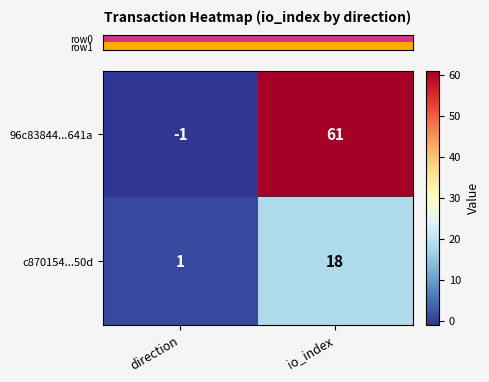

What is the total value across all series at io_index?

79